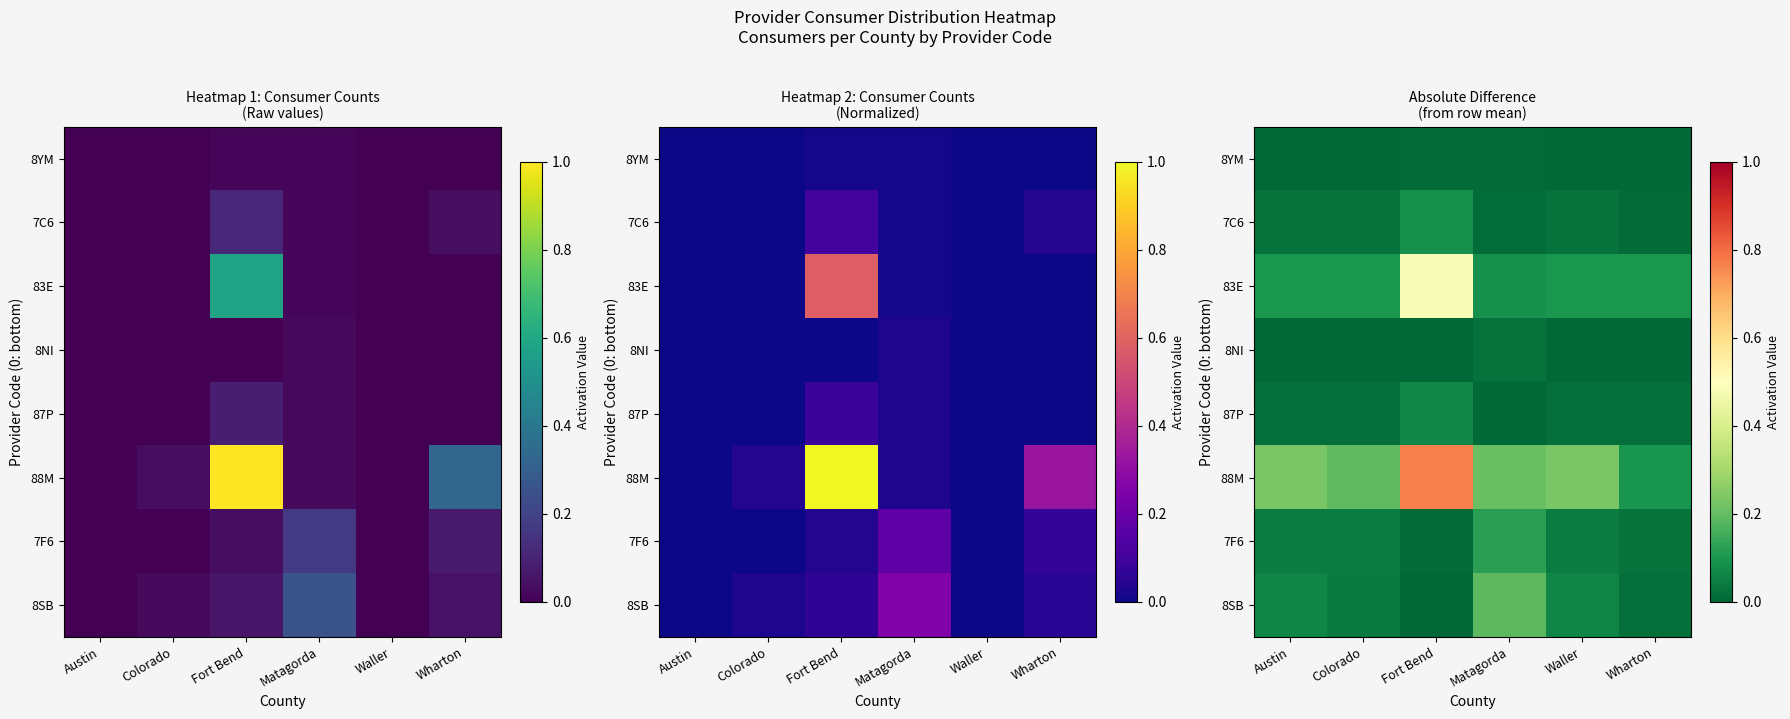

The 83E series shows 0.0 at Matagorda. True or false?

False